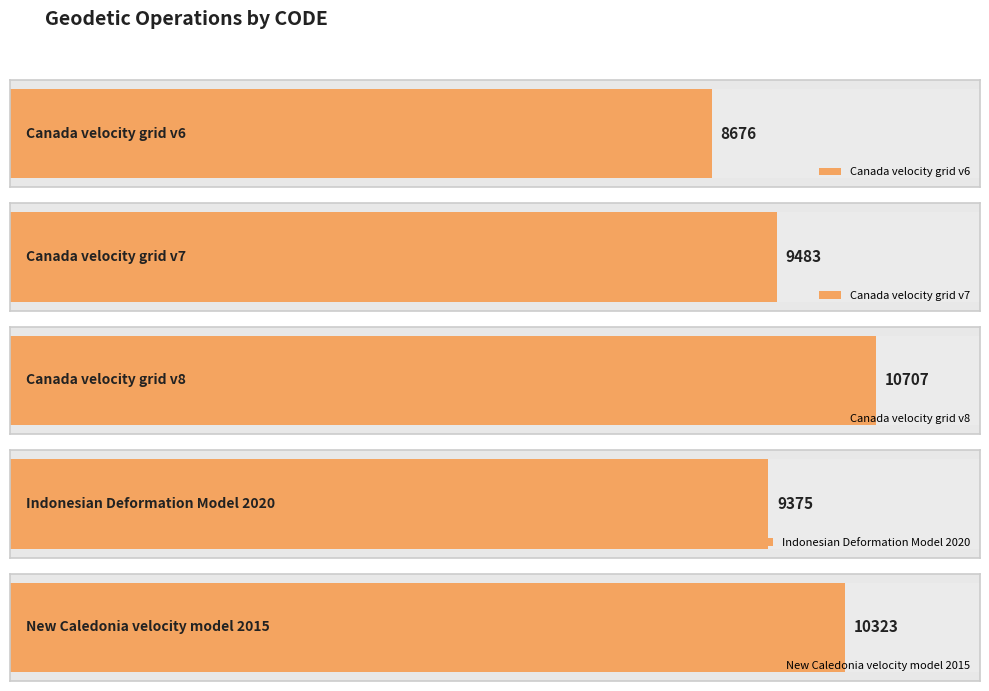

Reading left to right, extract all data points from this chart.

8676	9483	10707	9375	10323